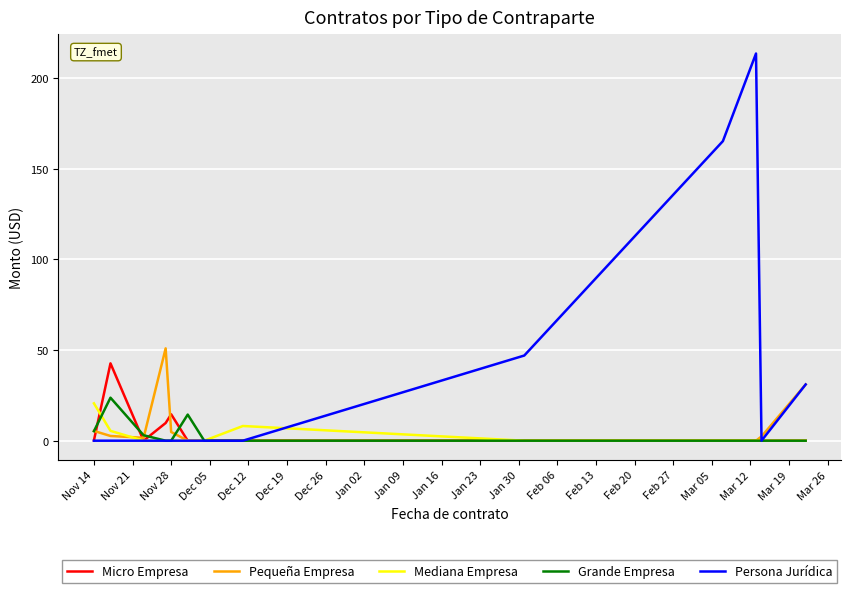

Which series has the largest range (max minus min)?

Persona Jurídica